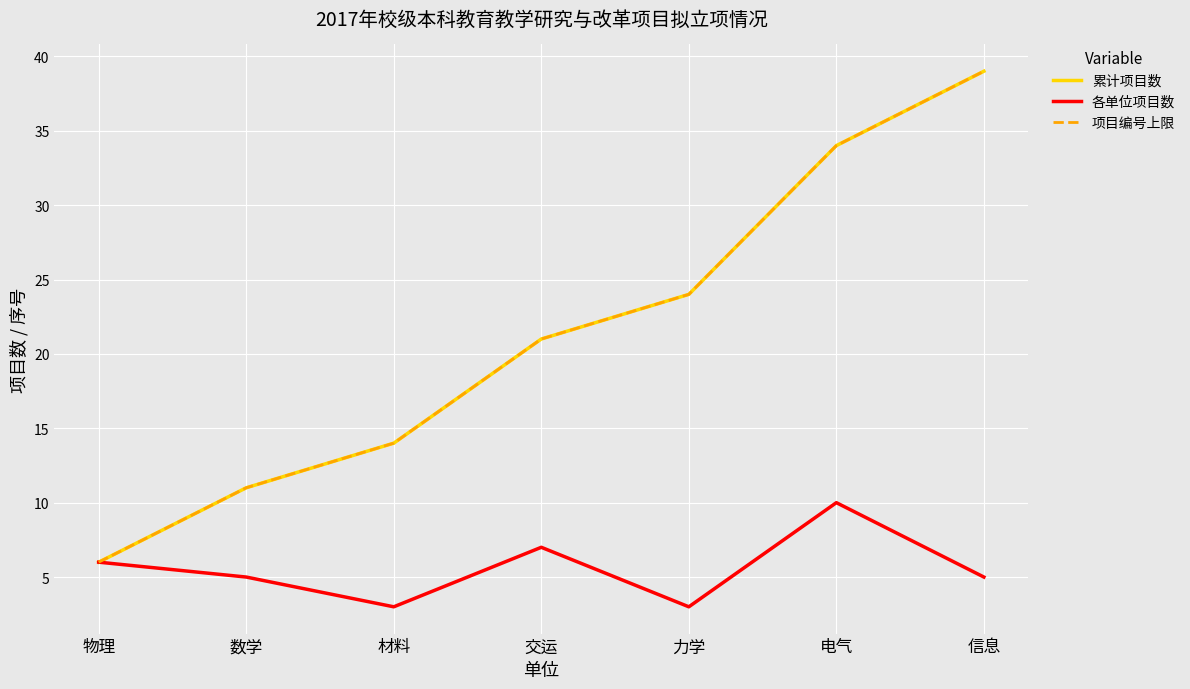

Reading left to right, what are all the values shown in this chart?

累计项目数: 6	11	14	21	24	34	39
各单位项目数: 6	5	3	7	3	10	5
项目编号上限: 6	11	14	21	24	34	39